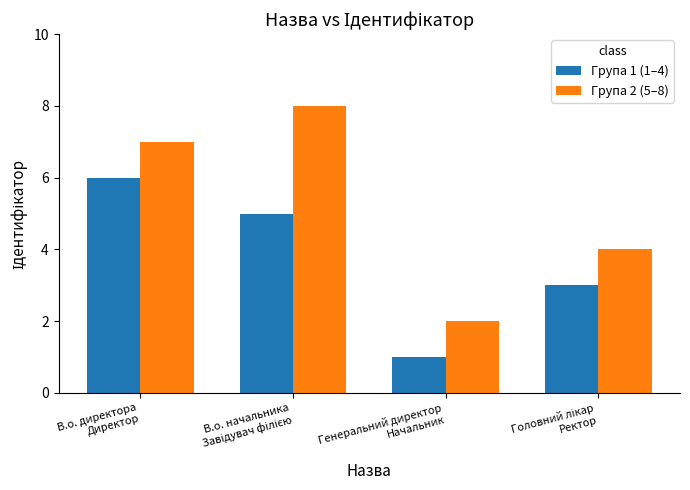

Which series has the largest total across all categories?

Група 2 (5–8)